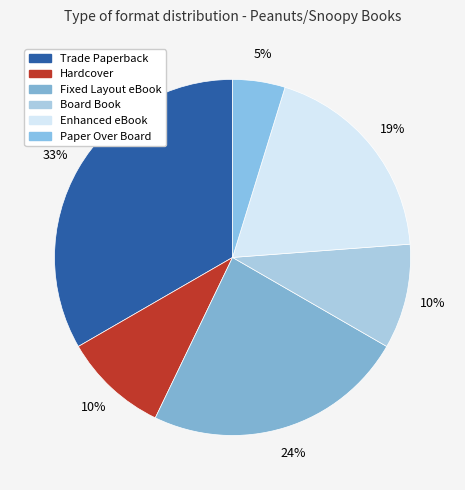

Is it true that Hardcover is 10% of the pie?

True